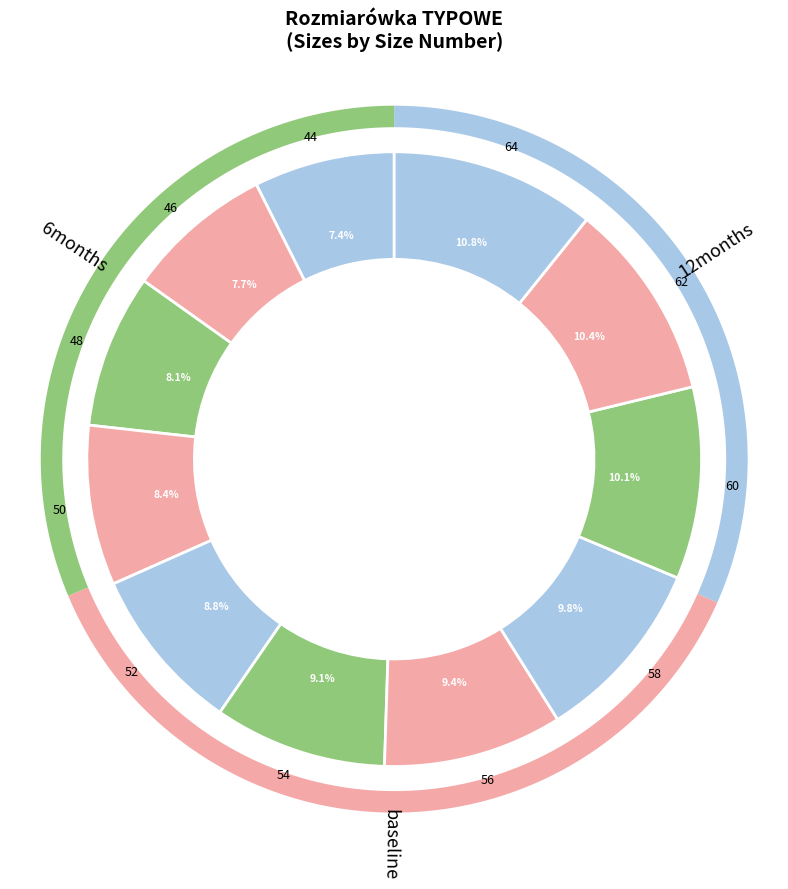

To the nearest percent, what portion does 44 represent?

7%